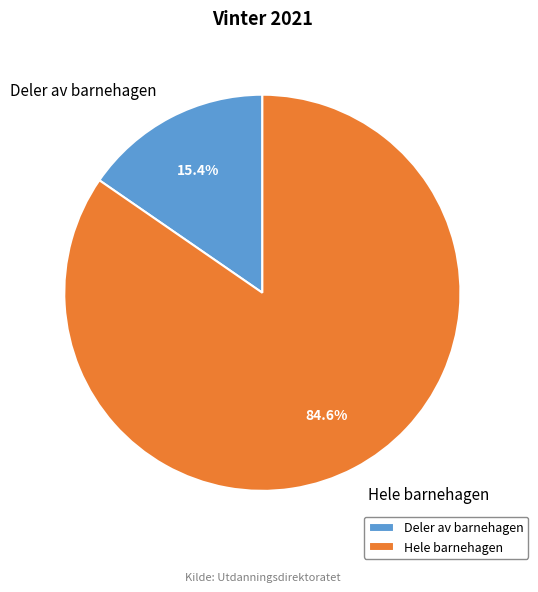

Which category has the biggest portion of the pie?

Hele barnehagen